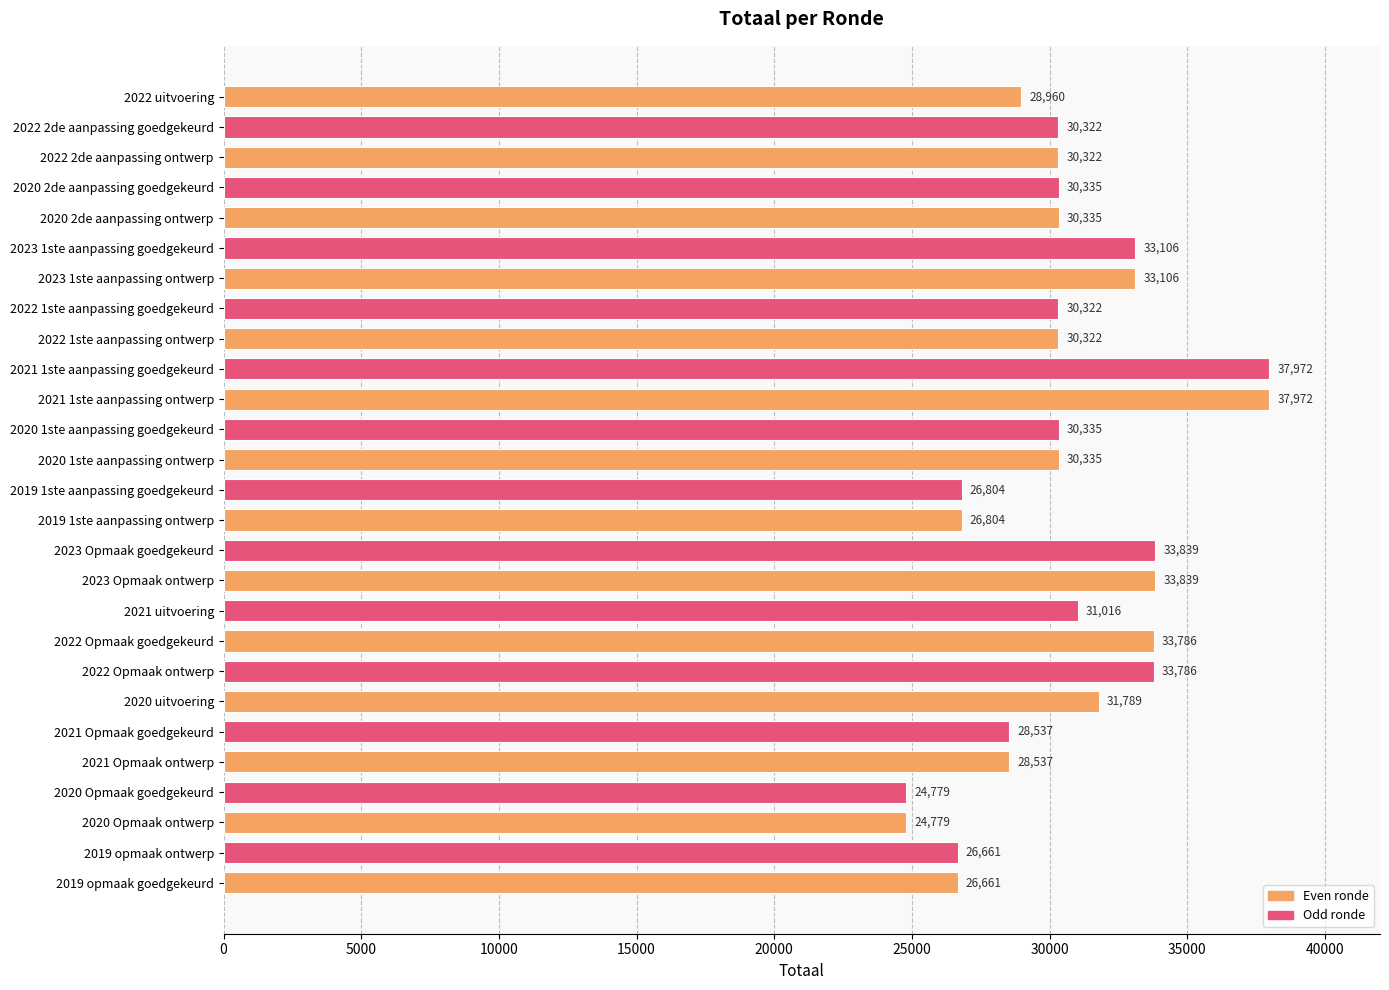

What is the label of the 26th bar from the bottom?

2022 2de aanpassing goedgekeurd